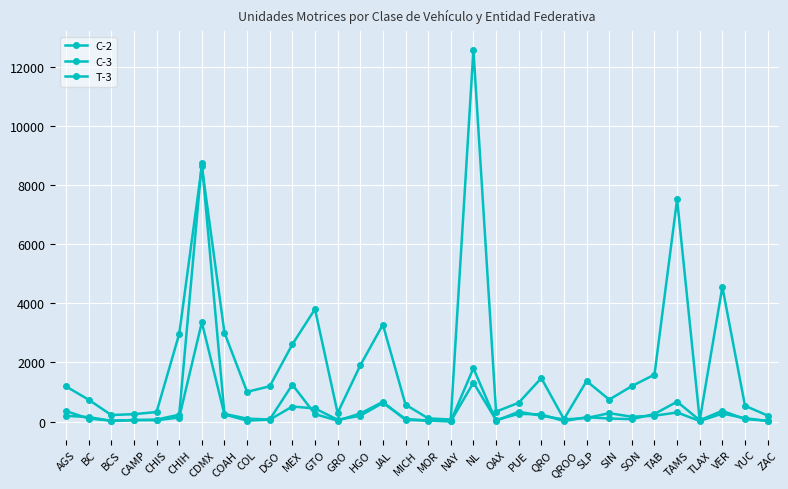

What position from the right is MEX?

22